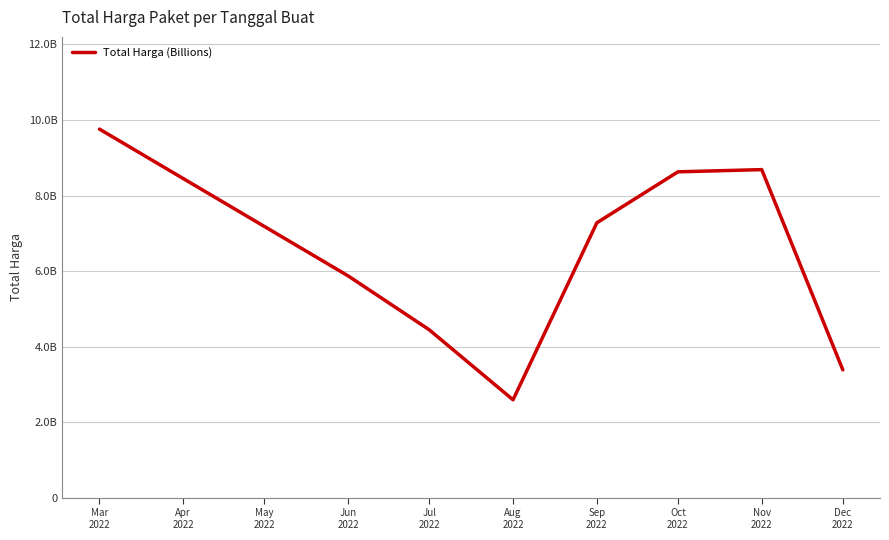

How many points are higher than both their immediate neighbors (excluding endpoints)?

1